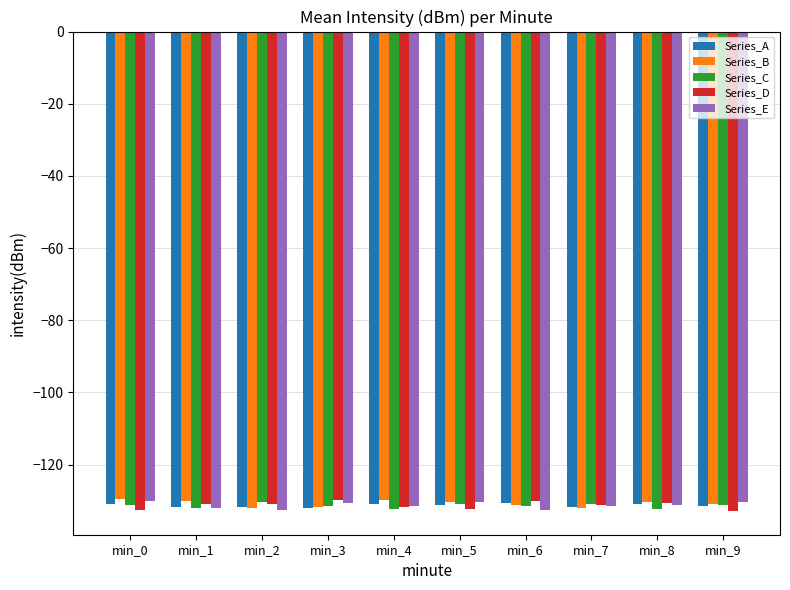

Count the number of data series in this chart.

5